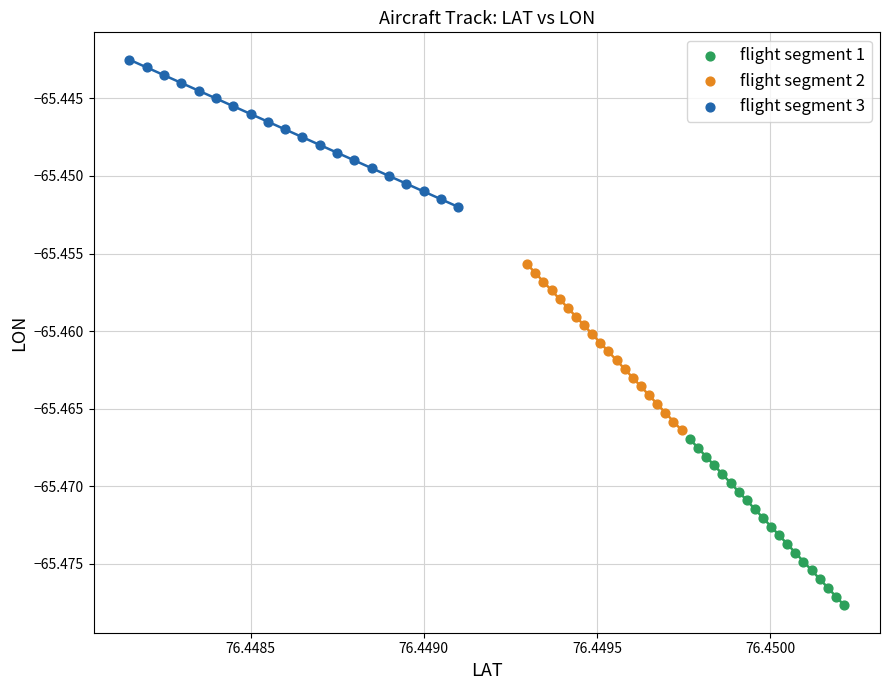

Which series contains the highest Y value?

flight segment 3